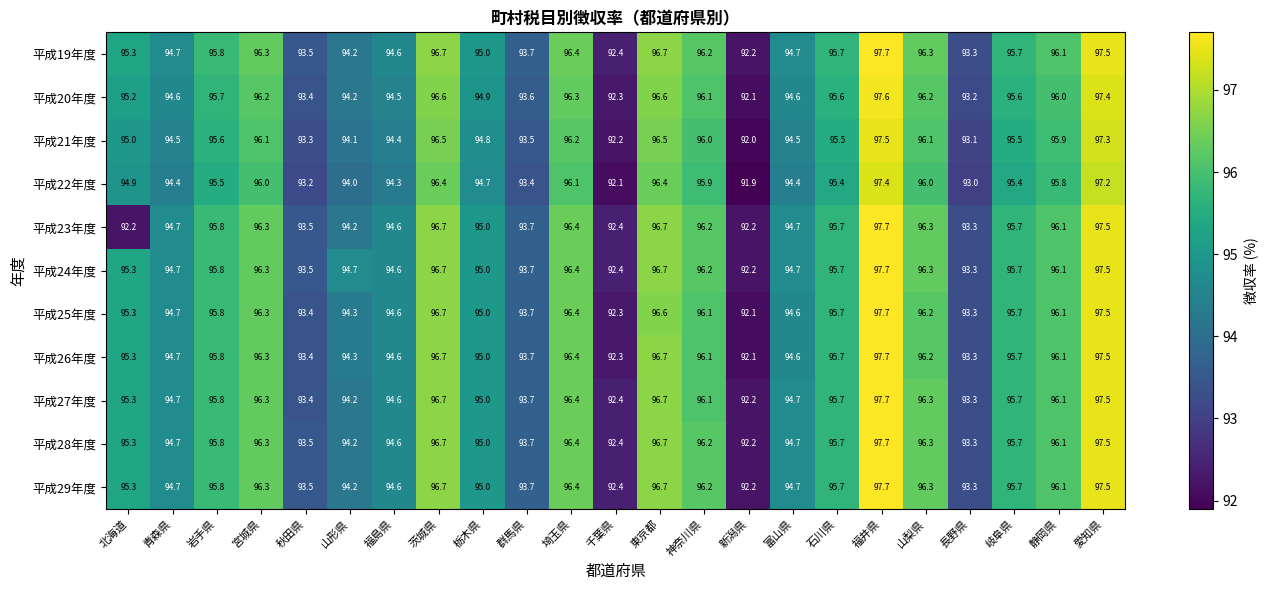

What is the difference between the highest and lowest values at 千葉県?

0.3